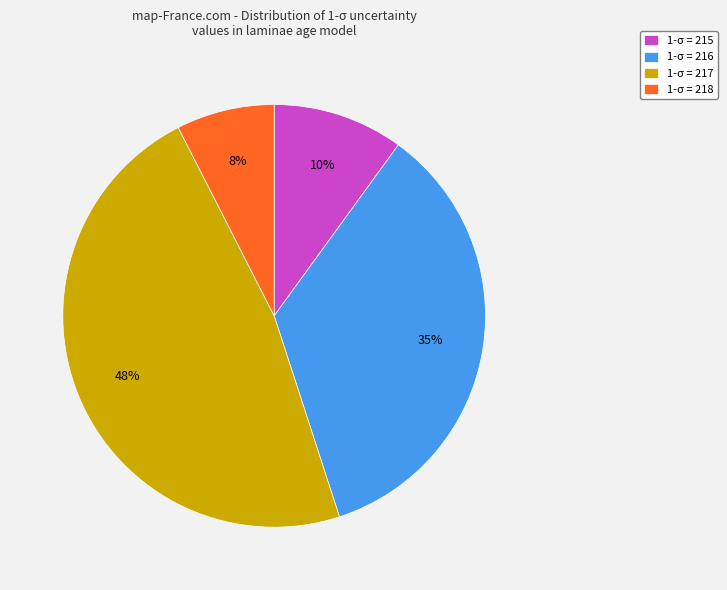

Do 1-σ = 218 and 1-σ = 217 together represent more than half of the pie?

Yes